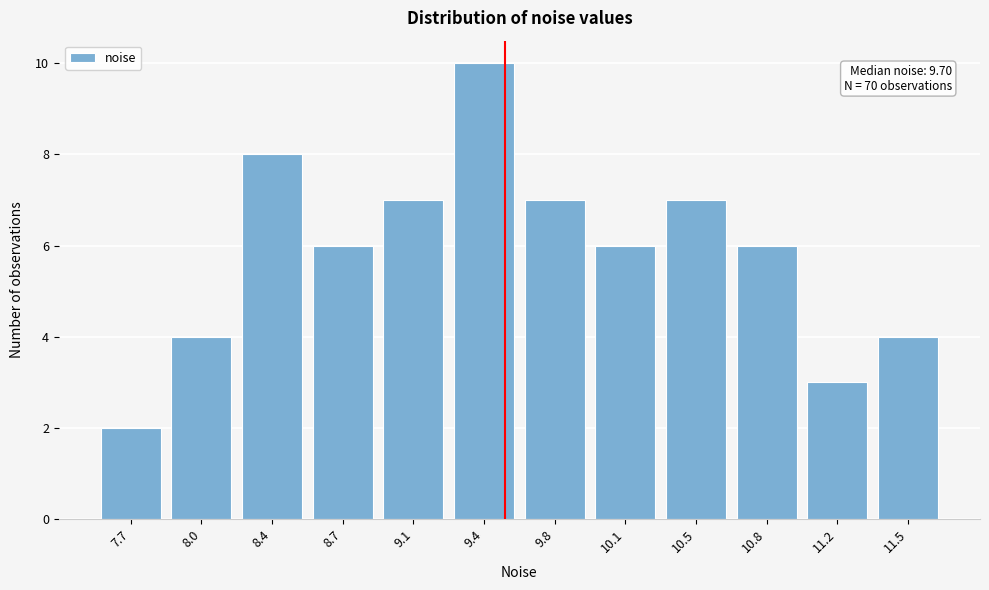

Reading left to right, what are all the values shown in this chart?

2	4	8	6	7	10	7	6	7	6	3	4